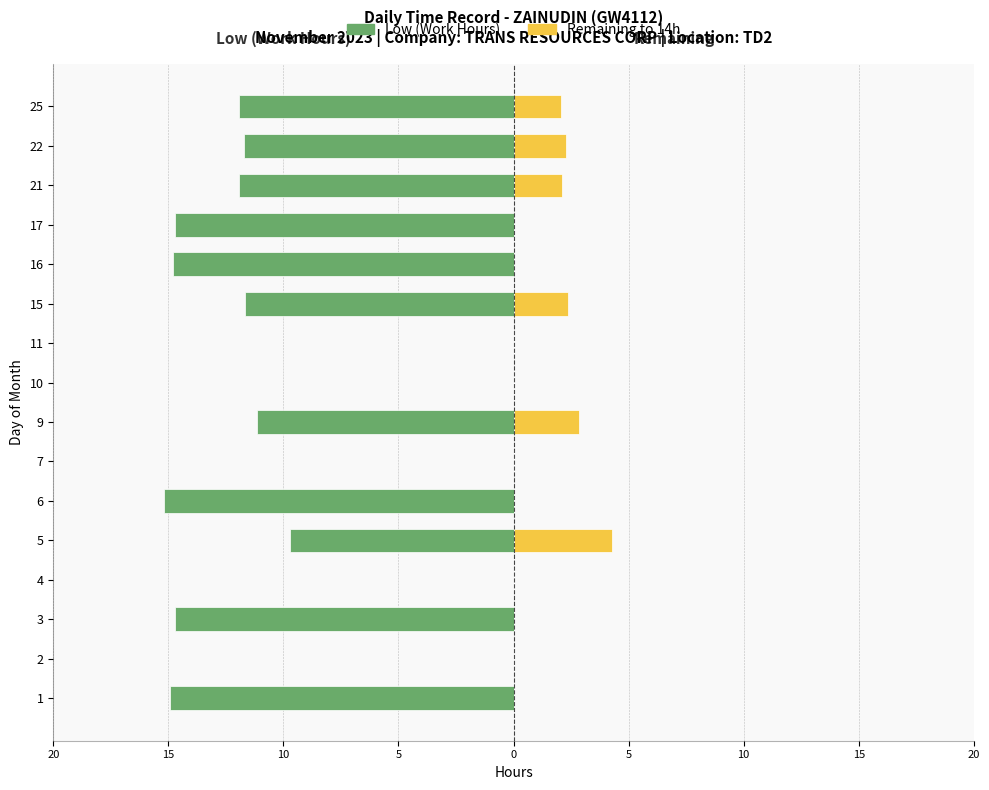

The Remaining to 14h series shows 2.1 at 6. True or false?

False